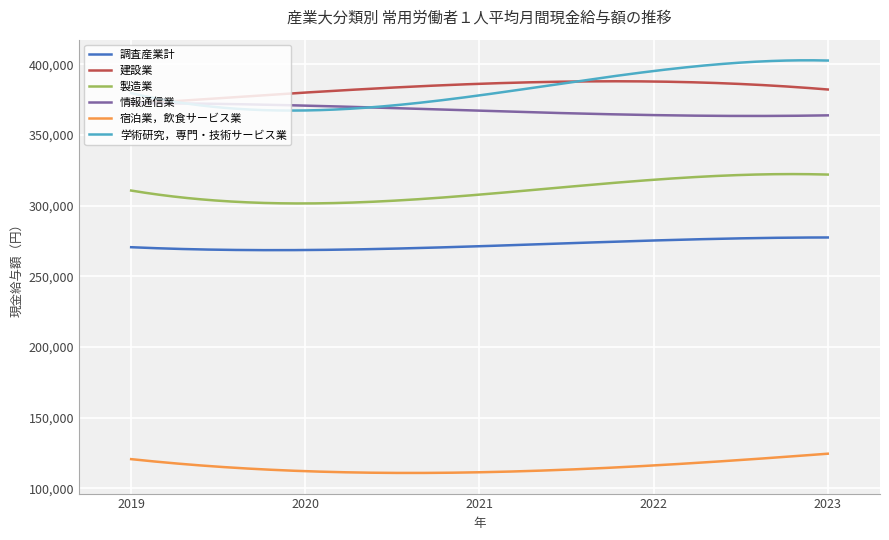

Rank the series by their maximum value, from highest to lowest.

学術研究，専門・技術サービス業, 建設業, 情報通信業, 製造業, 調査産業計, 宿泊業，飲食サービス業